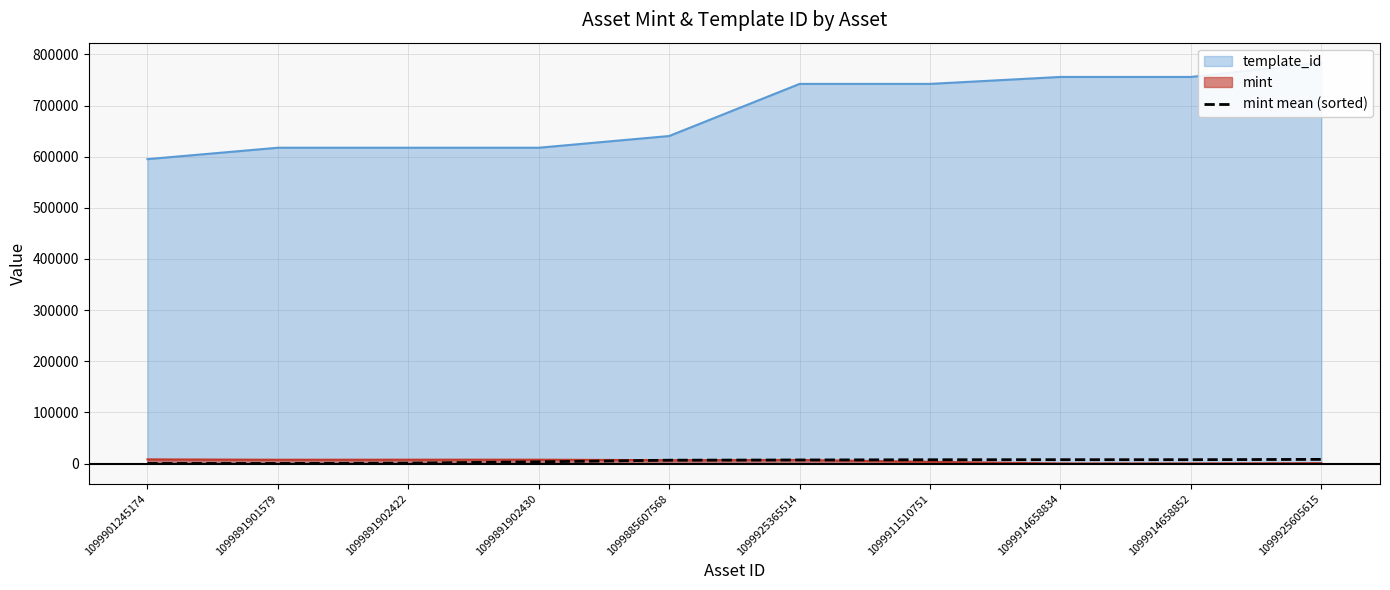

How many lines are shown in the chart?

1